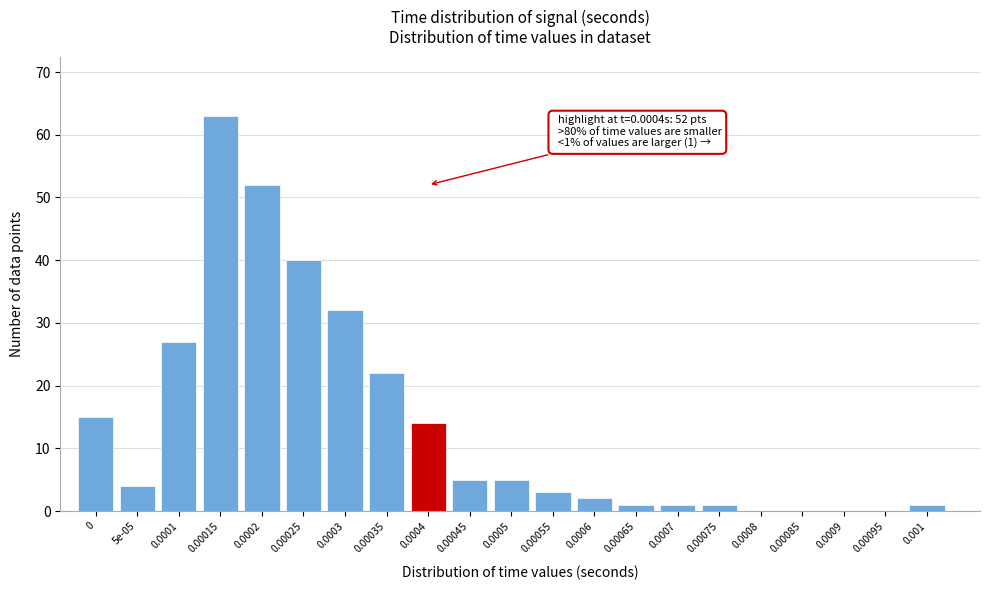

Reading left to right, what are all the values shown in this chart?

0=15	5e-05=4	0.0001=27	0.00015=63	0.0002=52	0.00025=40	0.0003=32	0.00035=22	0.0004=14	0.00045=5	0.0005=5	0.00055=3	0.0006=2	0.00065=1	0.0007=1	0.00075=1	0.0008=0	0.00085=0	0.0009=0	0.00095=0	0.001=1